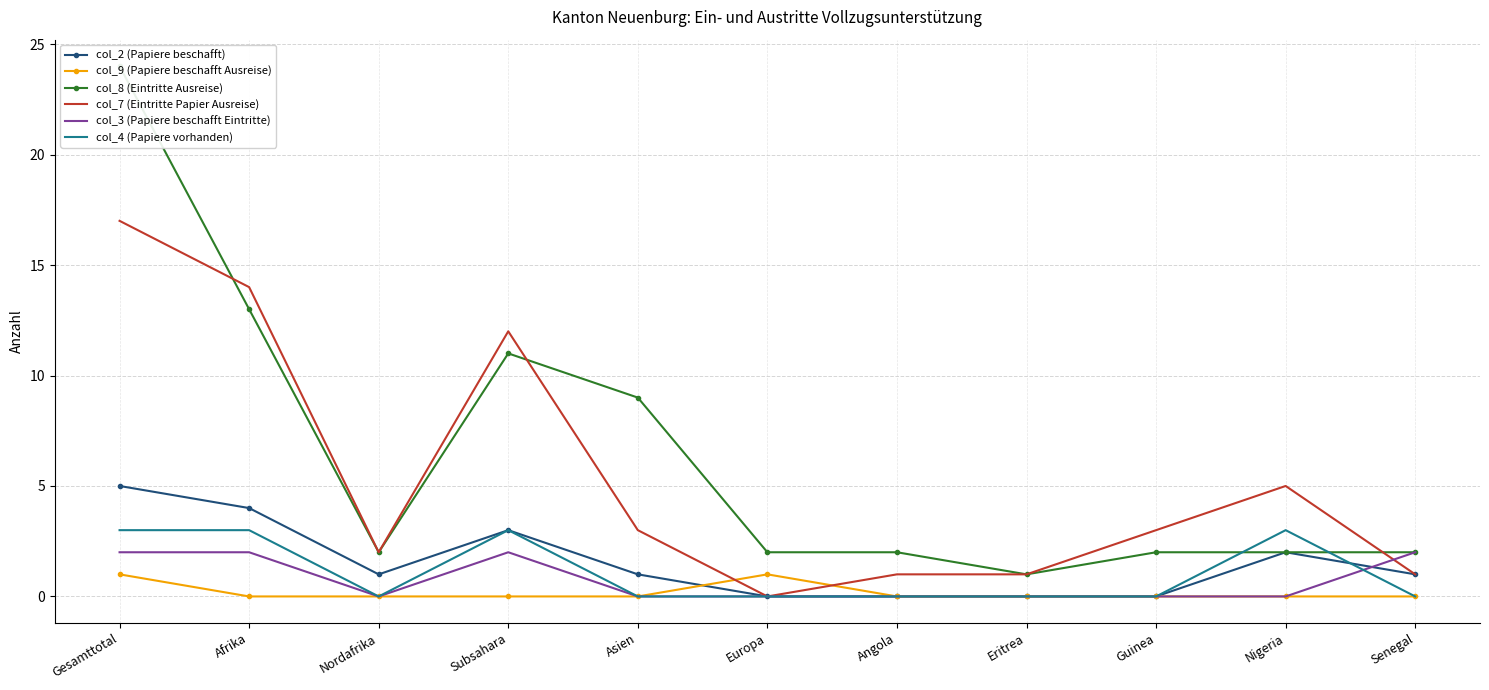

What is the difference between the maximum and second lowest values in the col_7 (Eintritte Papier Ausreise) series?

16